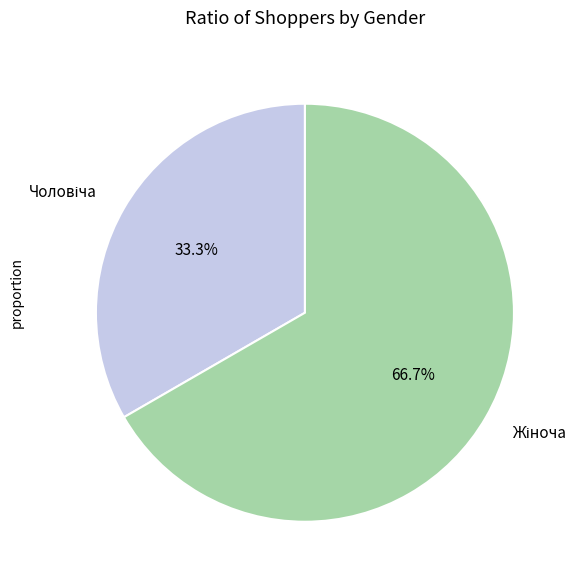

Is there a majority slice in this chart?

Yes